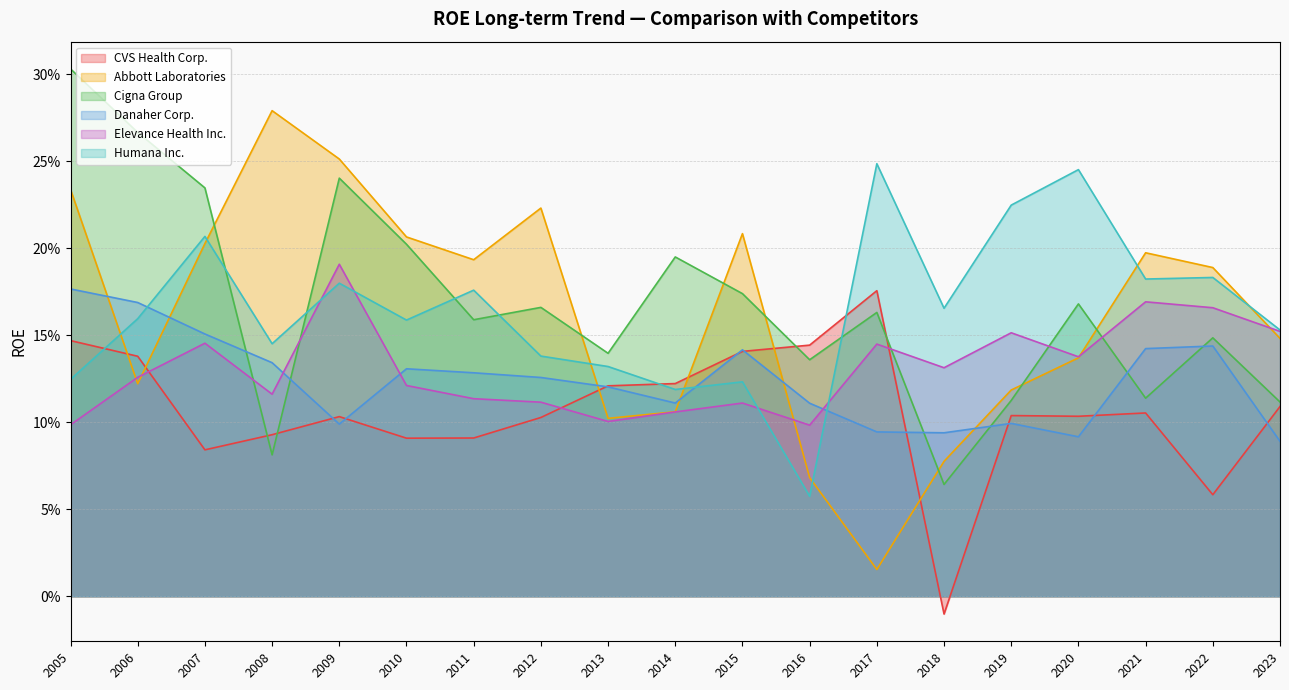

At 2005, list the series in order from largest to smallest.

Cigna Group, Abbott Laboratories, Danaher Corp., CVS Health Corp., Humana Inc., Elevance Health Inc.